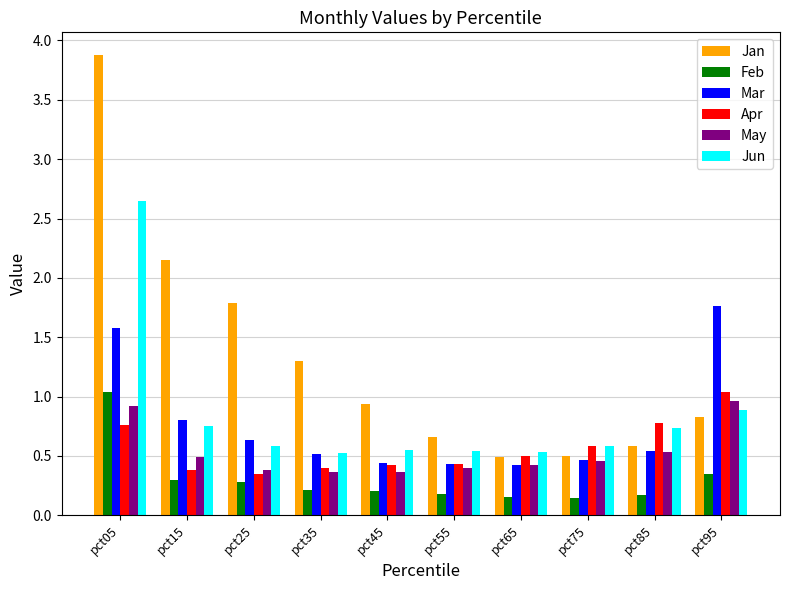

What is the difference between the maximum and second lowest values in the Jan series?

3.4